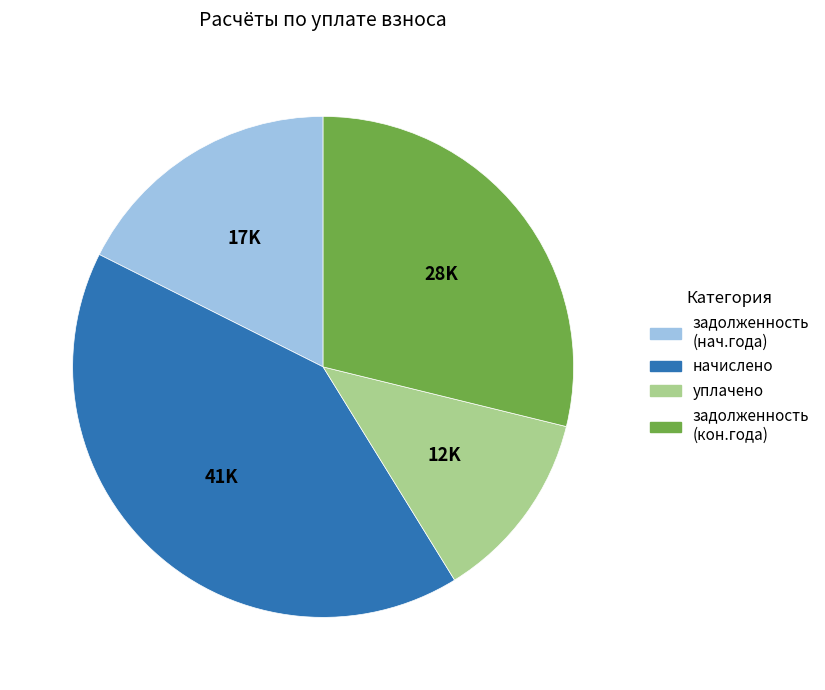

Is there any slice that represents more than half of the pie?

No